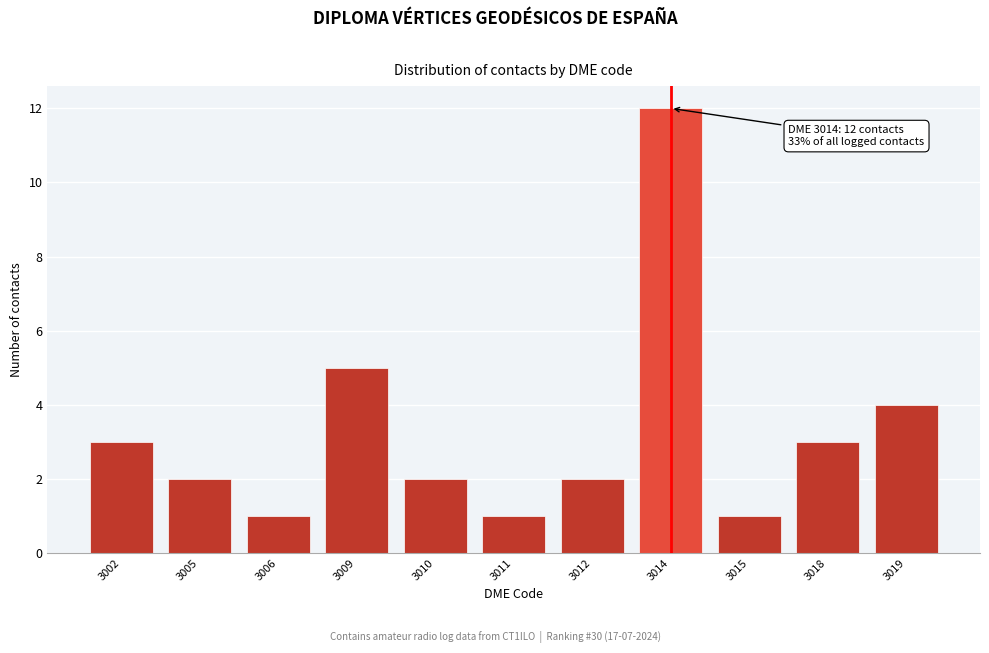

Reading left to right, what are all the values shown in this chart?

3002=3	3005=2	3006=1	3009=5	3010=2	3011=1	3012=2	3014=12	3015=1	3018=3	3019=4